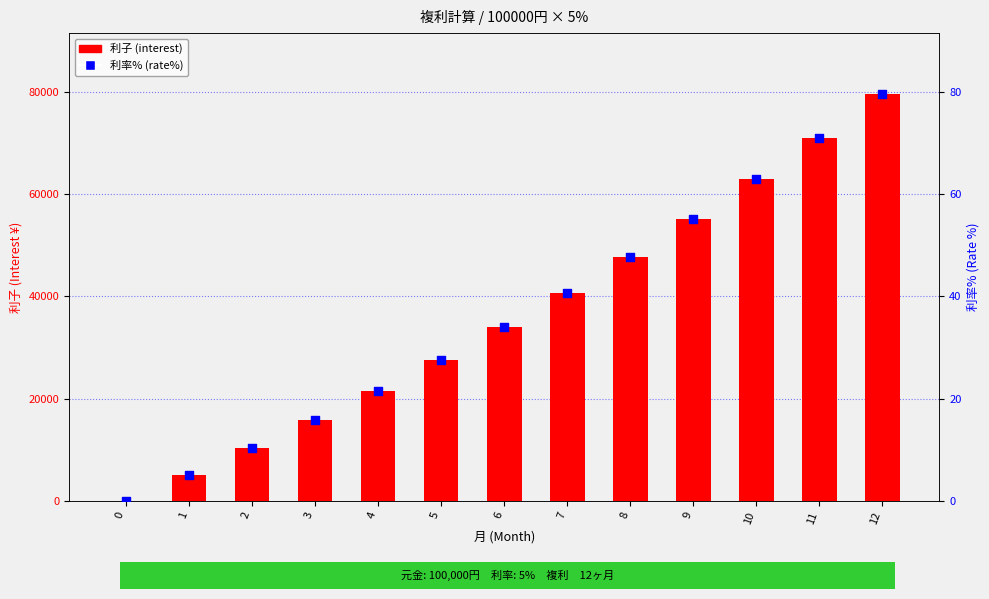

Which series has the largest total across all categories?

利子 (interest)